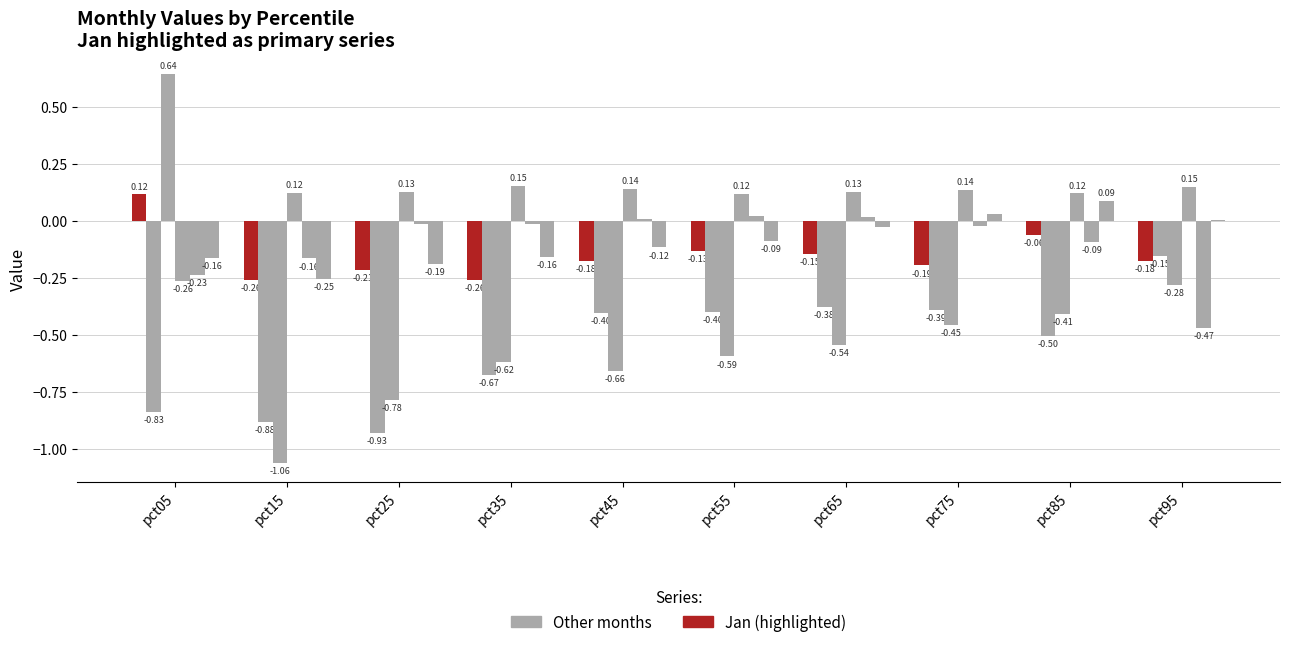

At which category is the sum across all series the highest?

pct05